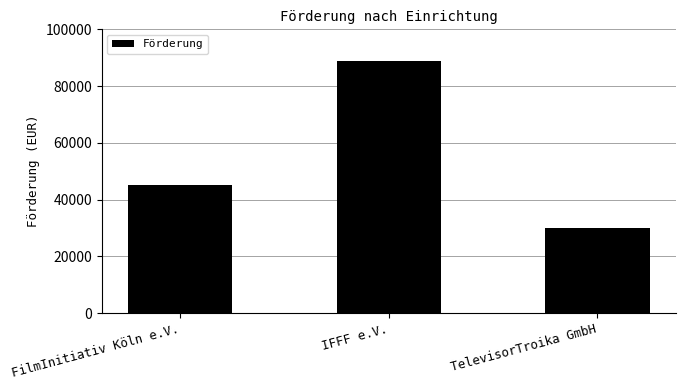

What is the ratio of the value at FilmInitiativ Köln e.V. to the value at IFFF e.V.?

0.5